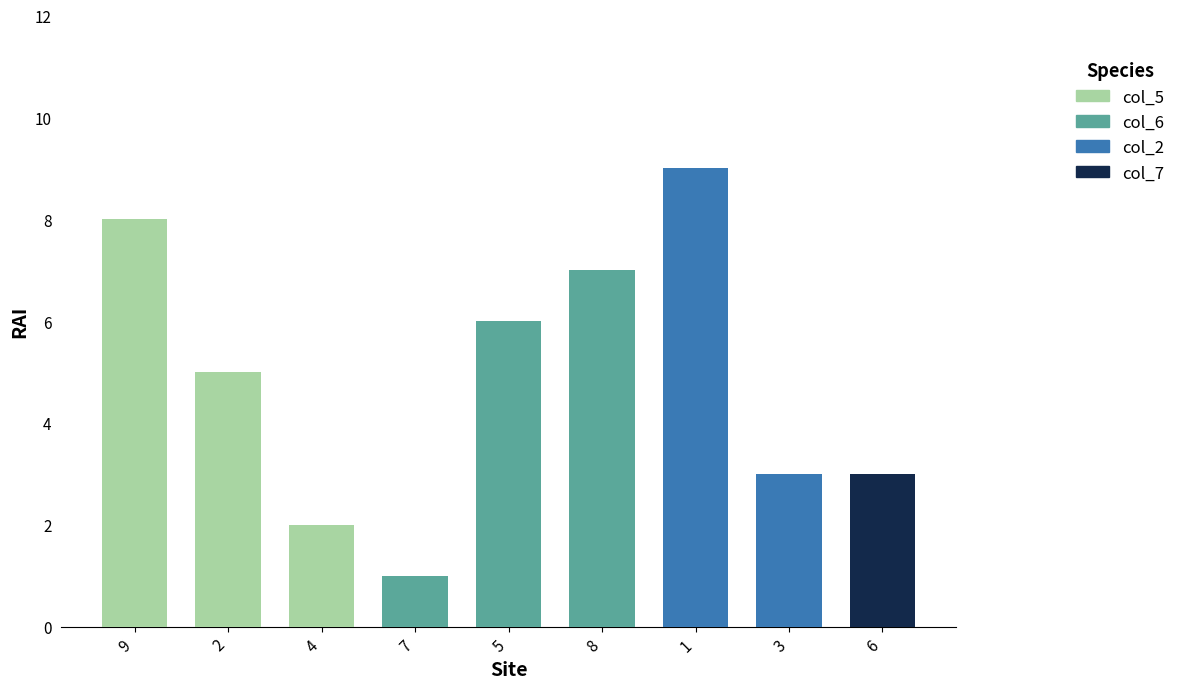

Is the value of col_2 at 2 greater than the value of col_7 at 3?

No